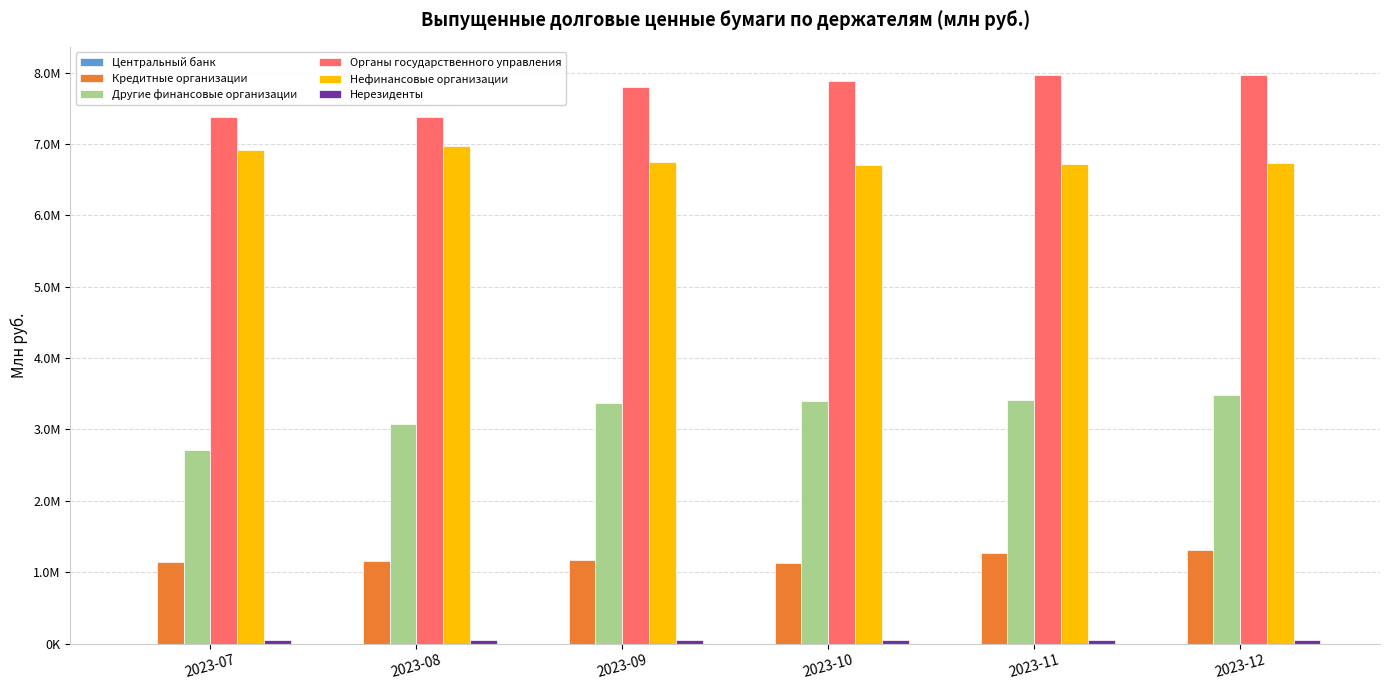

Are the bars horizontal?

No